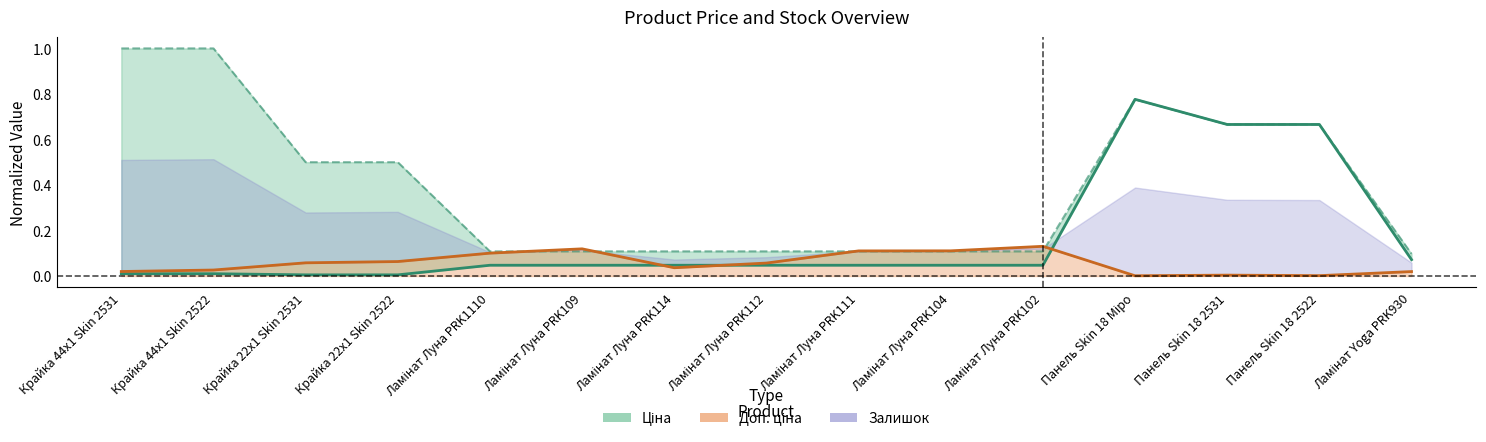

What are all the series names shown in the legend?

Ціна, Доп. ціна, Залишок